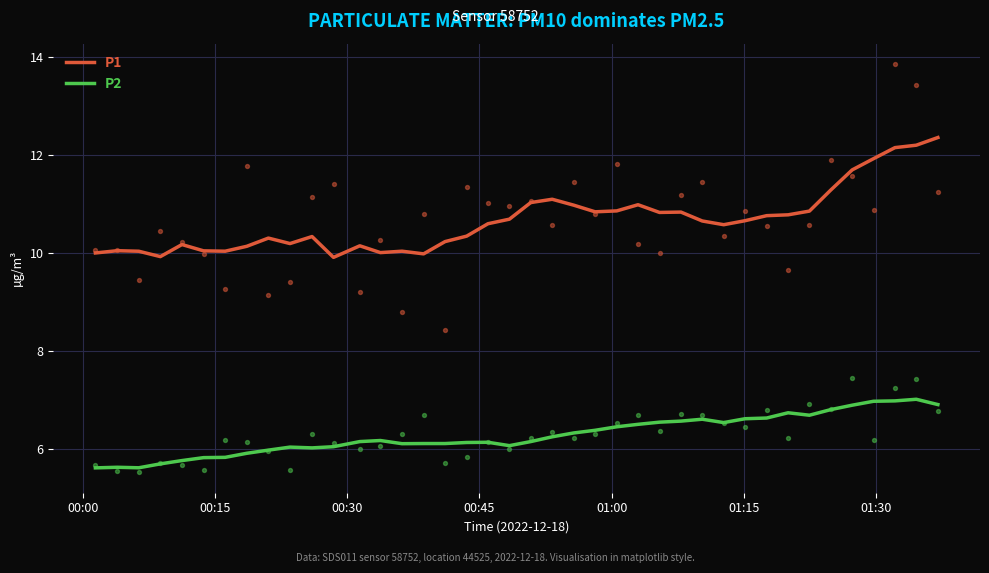

Which series contains the highest Y value?

P1